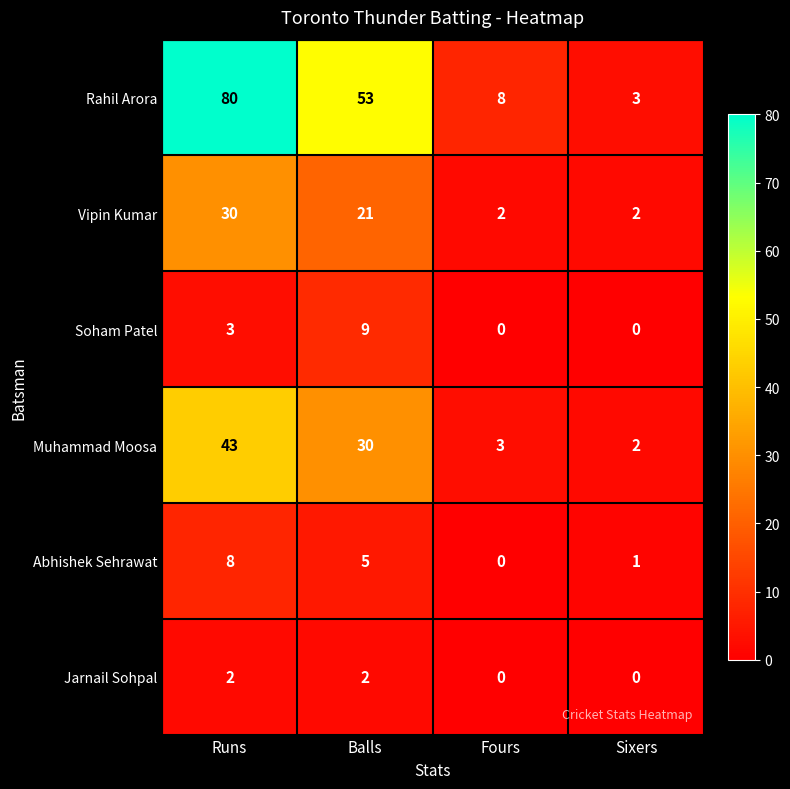

Reading right to left, what are all the values shown in this chart?

Rahil Arora: 3	8	53	80
Vipin Kumar: 2	2	21	30
Soham Patel: 0	0	9	3
Muhammad Moosa: 2	3	30	43
Abhishek Sehrawat: 1	0	5	8
Jarnail Sohpal: 0	0	2	2